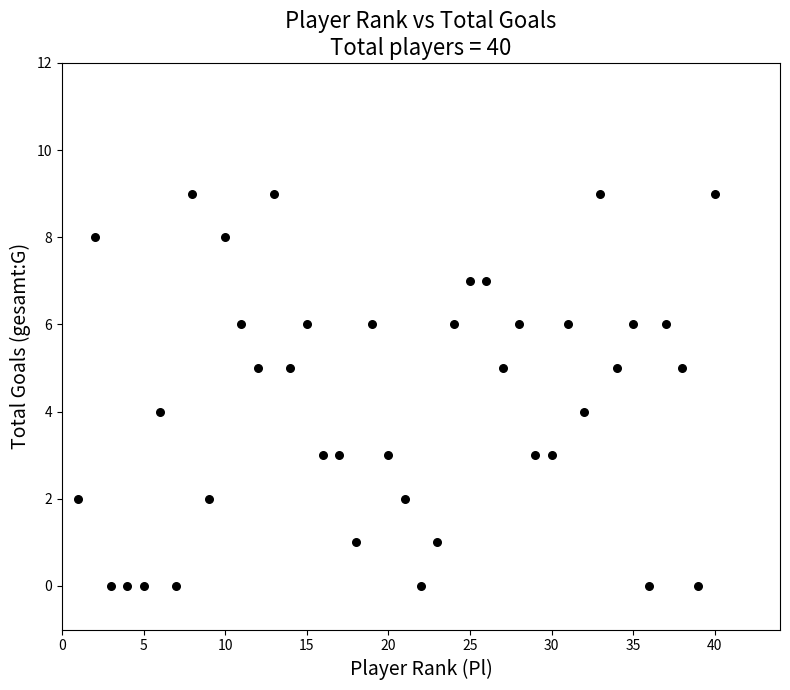

What is the range of X values (max minus min)?

39